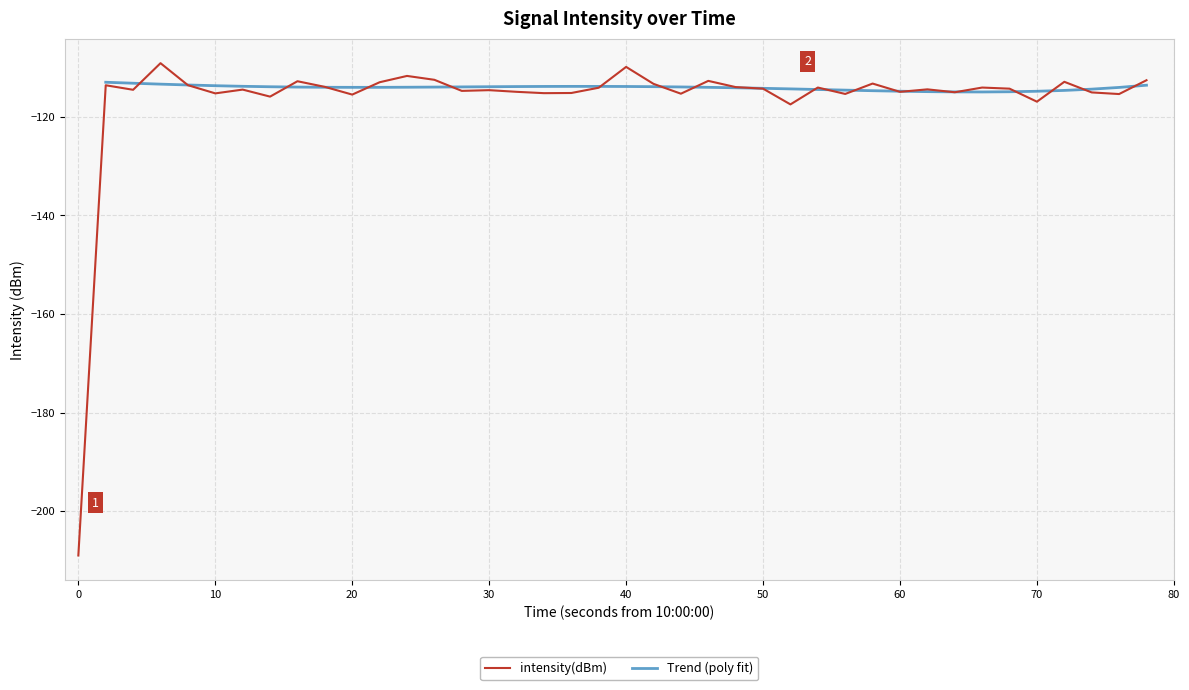

Does the chart display data point markers on the line(s)?

No